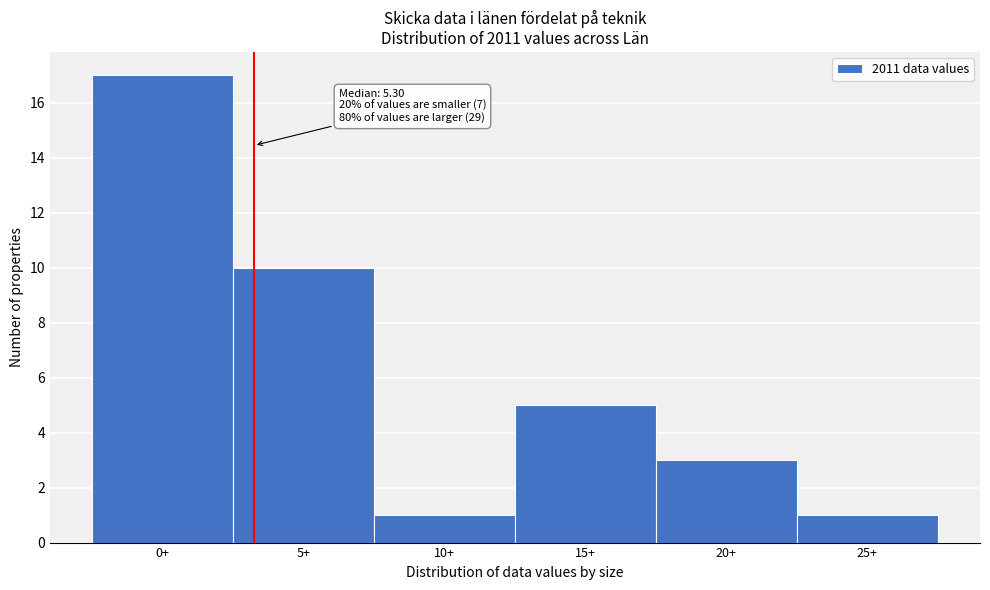

Reading left to right, extract all data points from this chart.

17	10	1	5	3	1